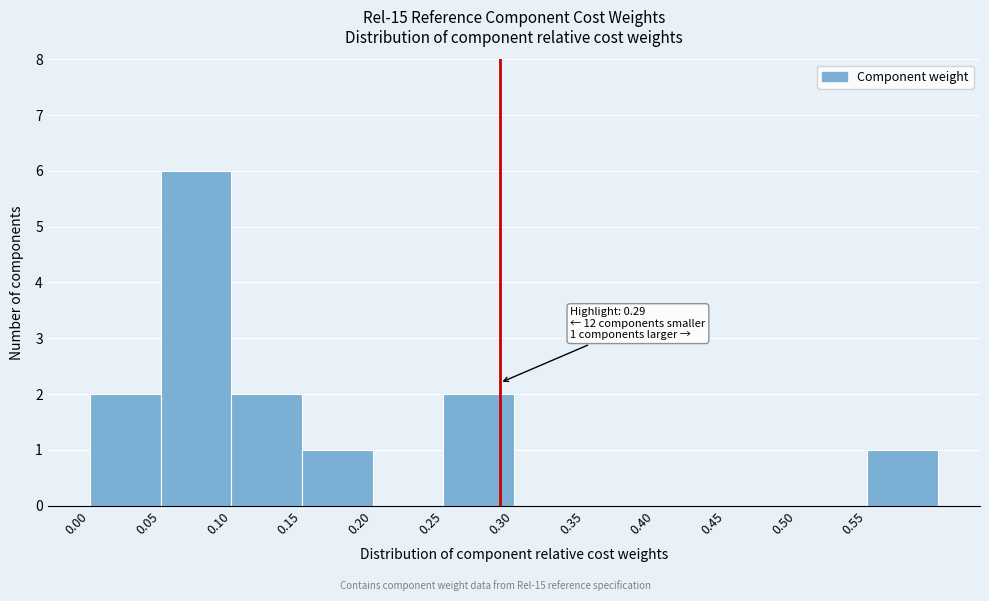

Which range on the x-axis has the tallest bar?

0.05 to 0.10